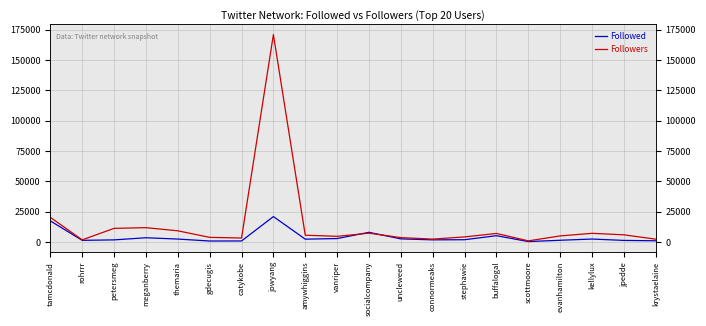

What position from the right is petersmeg?

18